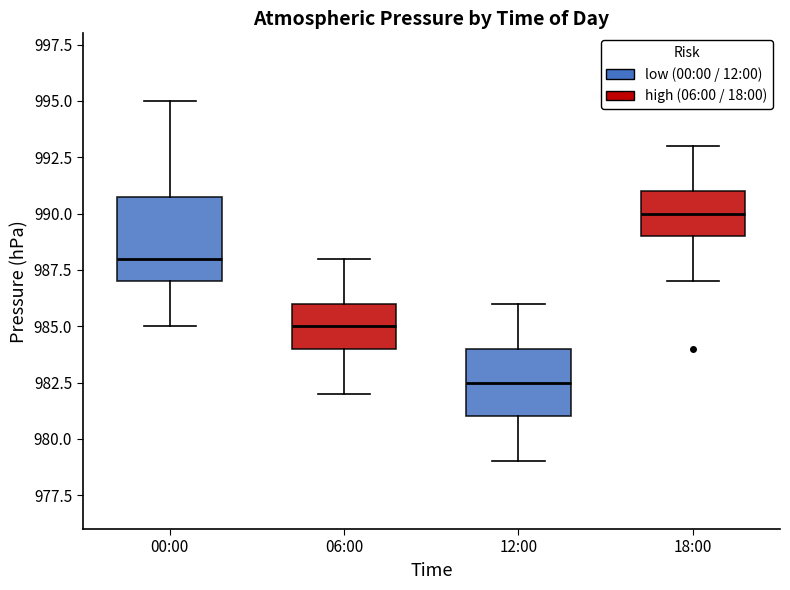

Comparing the boxes themselves (not the whiskers), which one is the tallest?

00:00